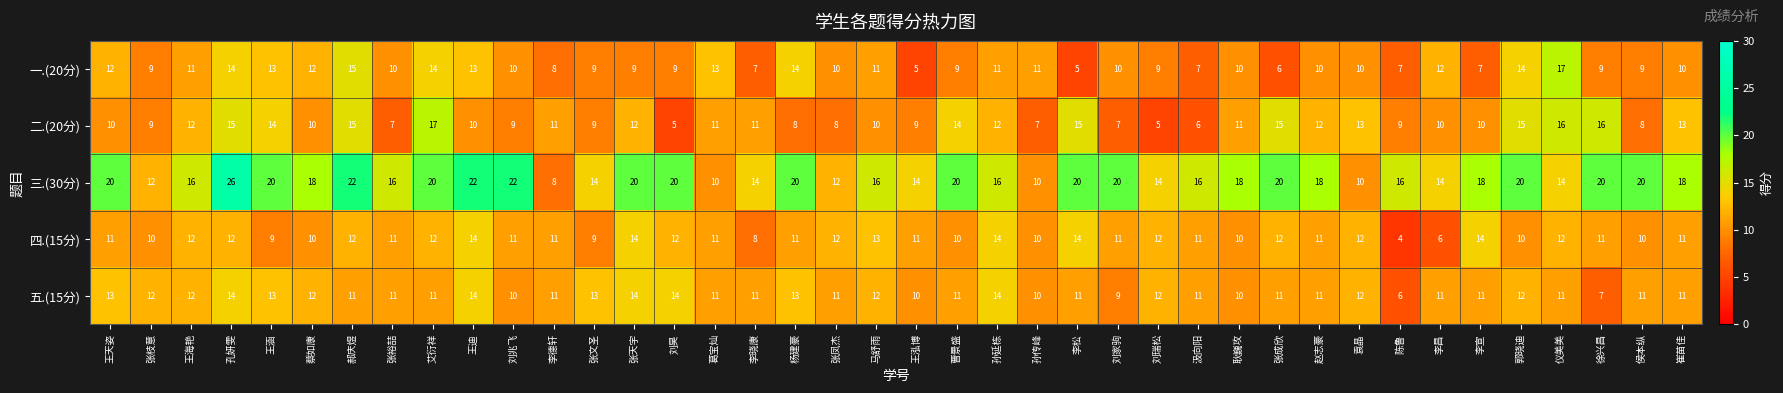

Count the number of data series in this chart.

5